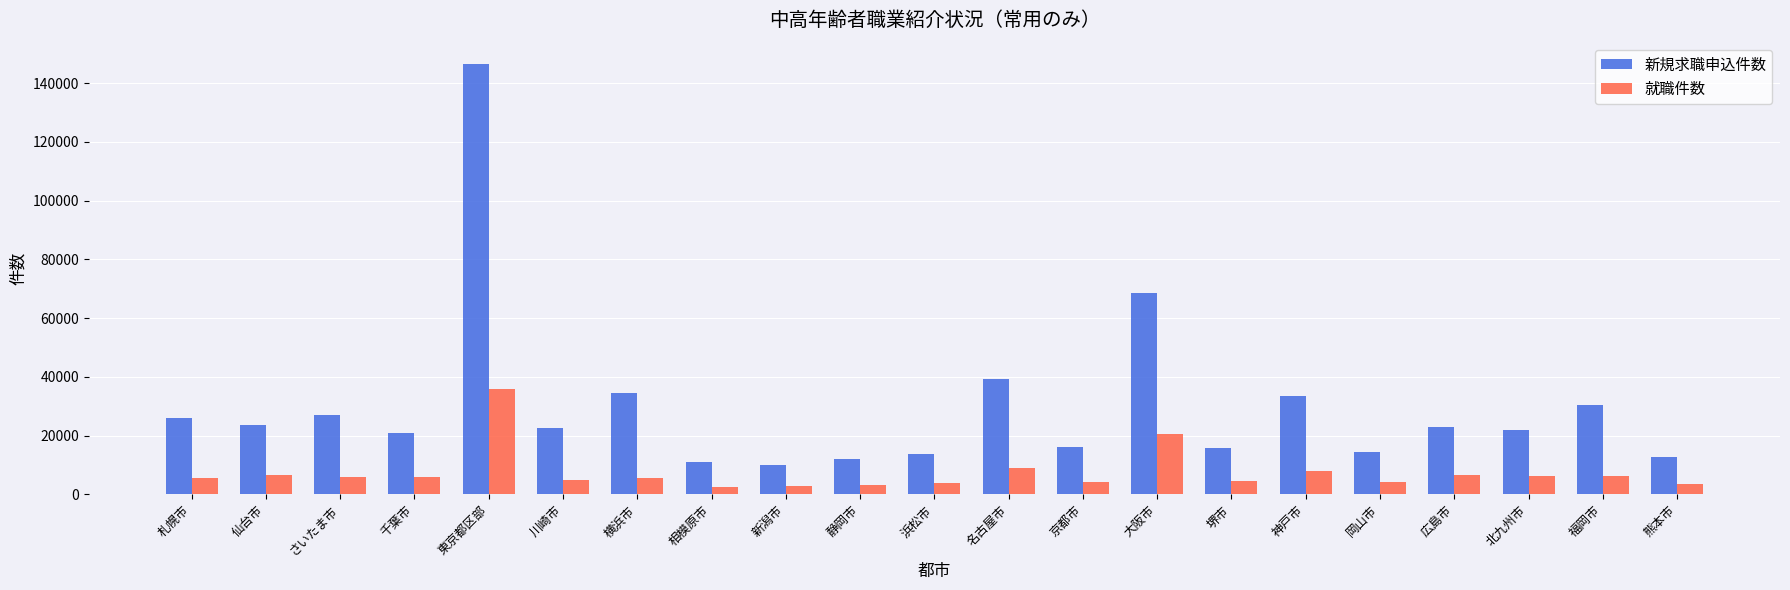

Which series has the largest range (max minus min)?

新規求職申込件数